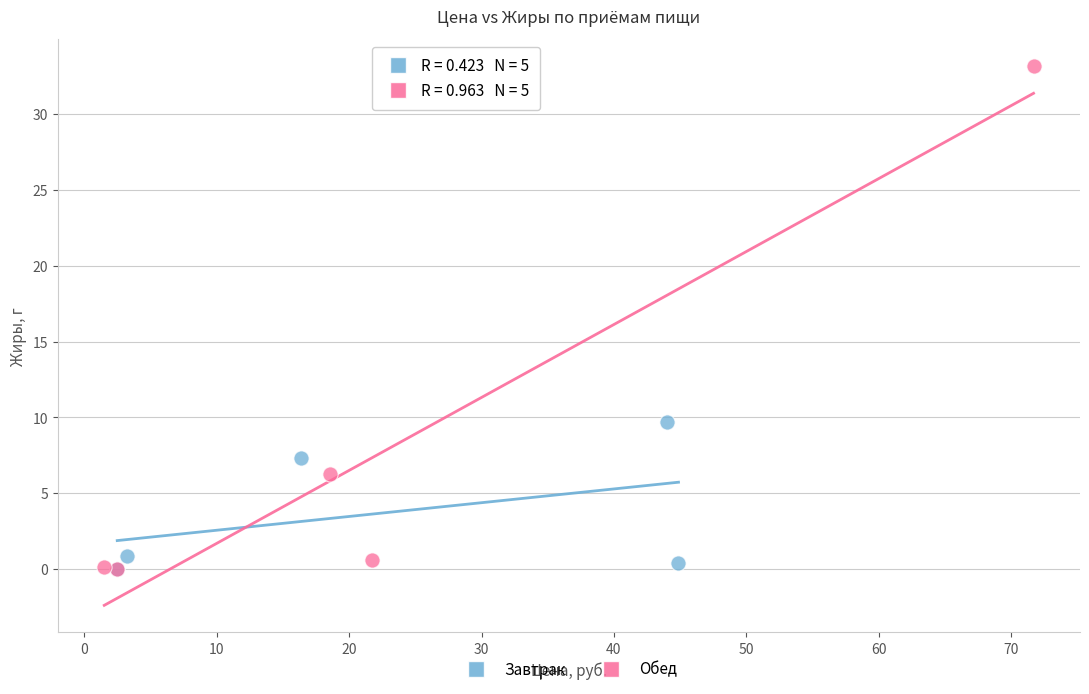

Which series contains the highest Y value?

Обед